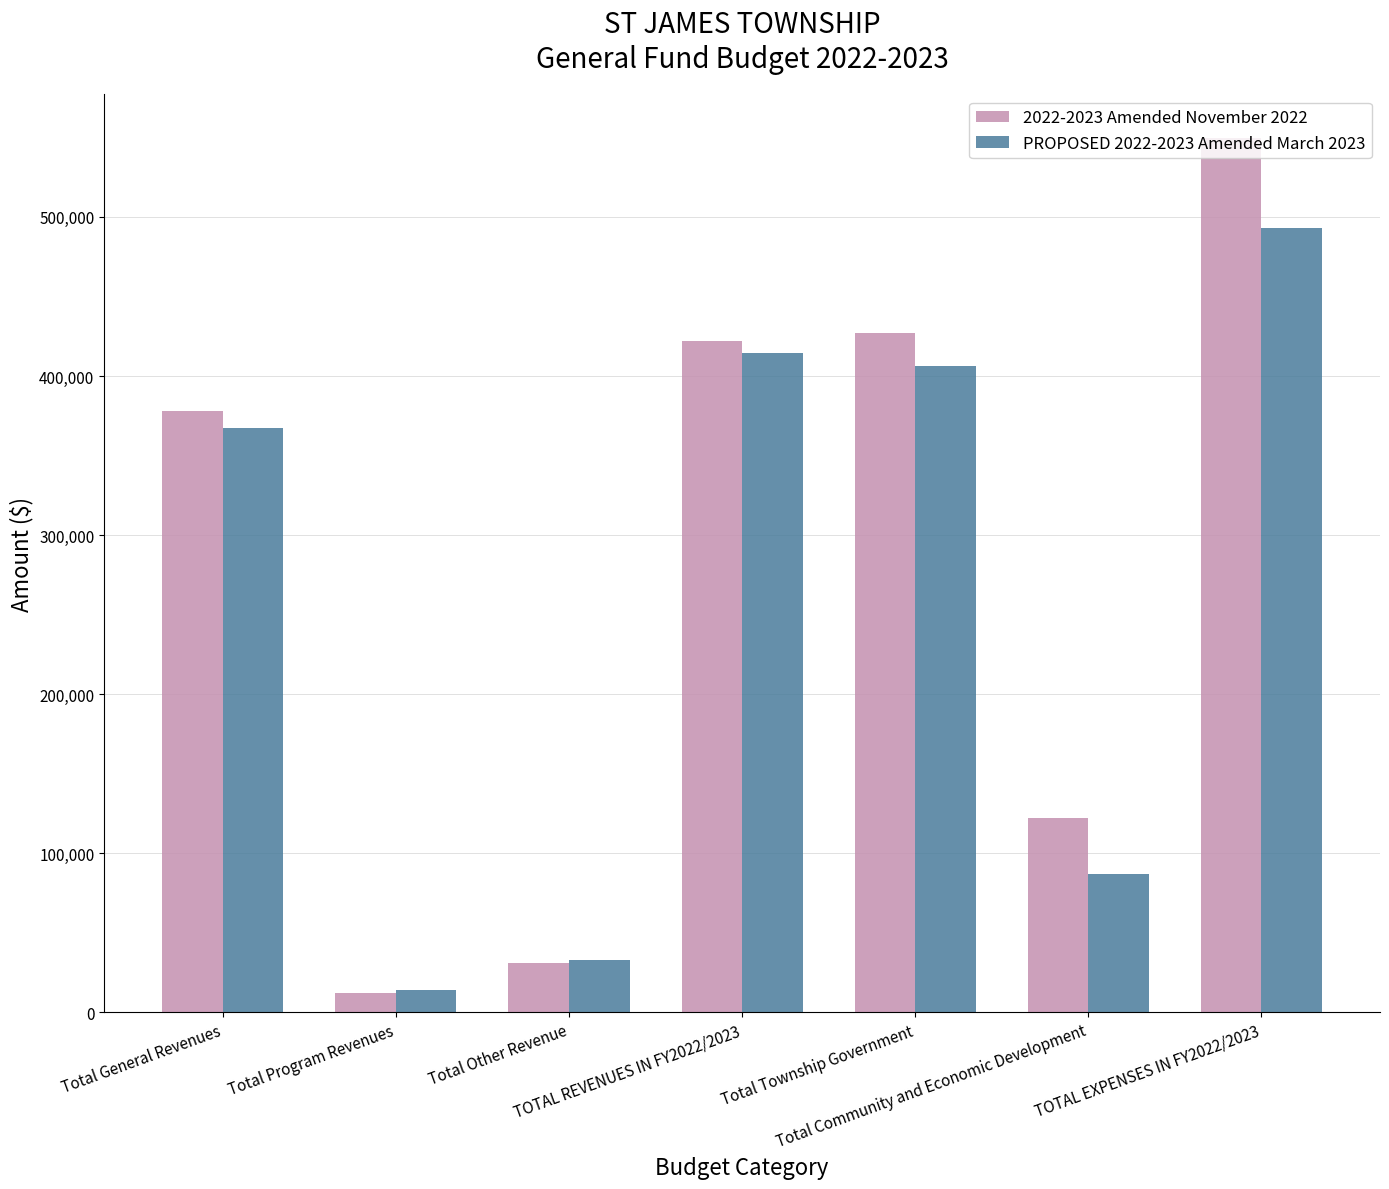

The PROPOSED 2022-2023 Amended March 2023 series shows 571804.4 at Total Township Government. True or false?

False